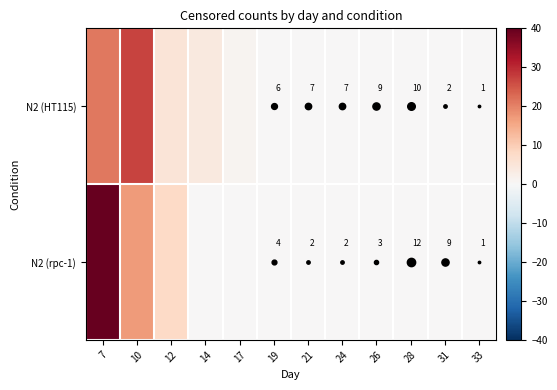

How many values in N2 (rpc-1) are above zero?

3